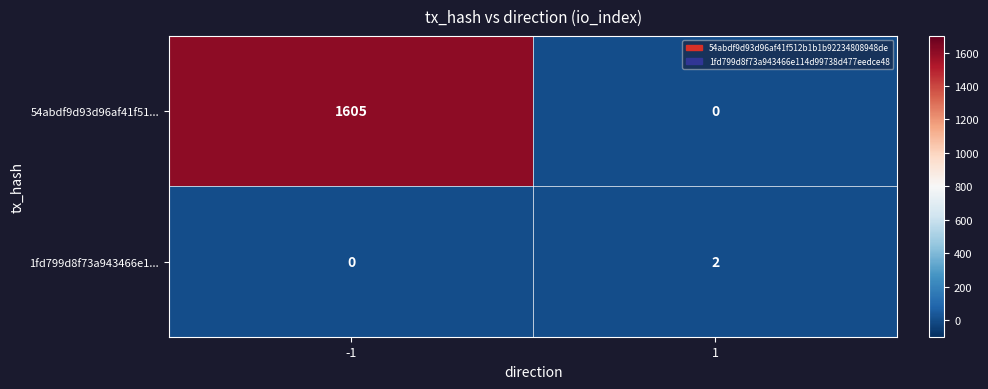

The 1fd799d8f73a943466e1... series shows -1 at -1. True or false?

False